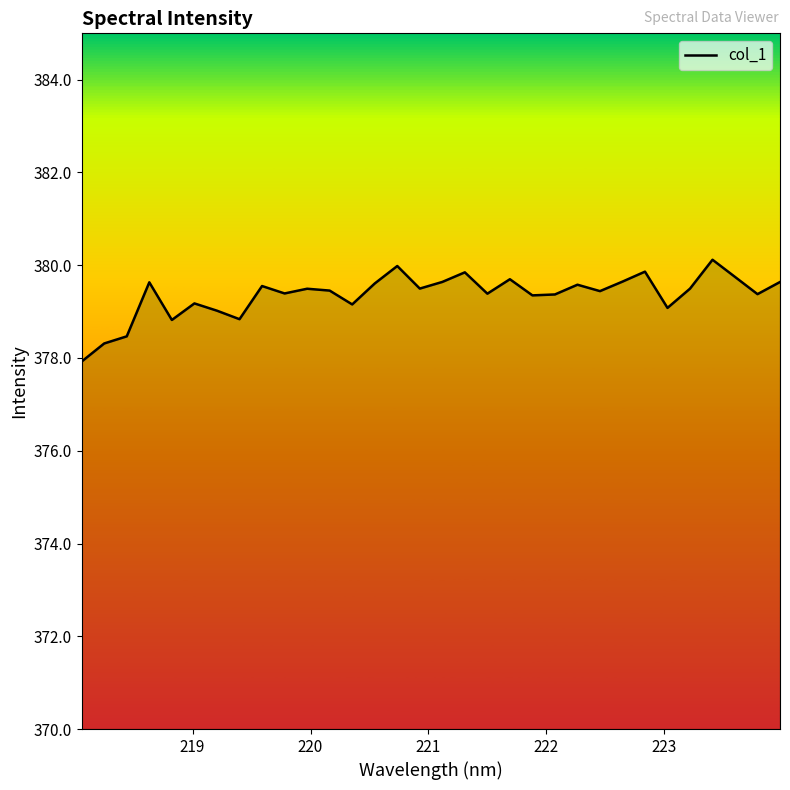

Count the number of categories in the chart.

32